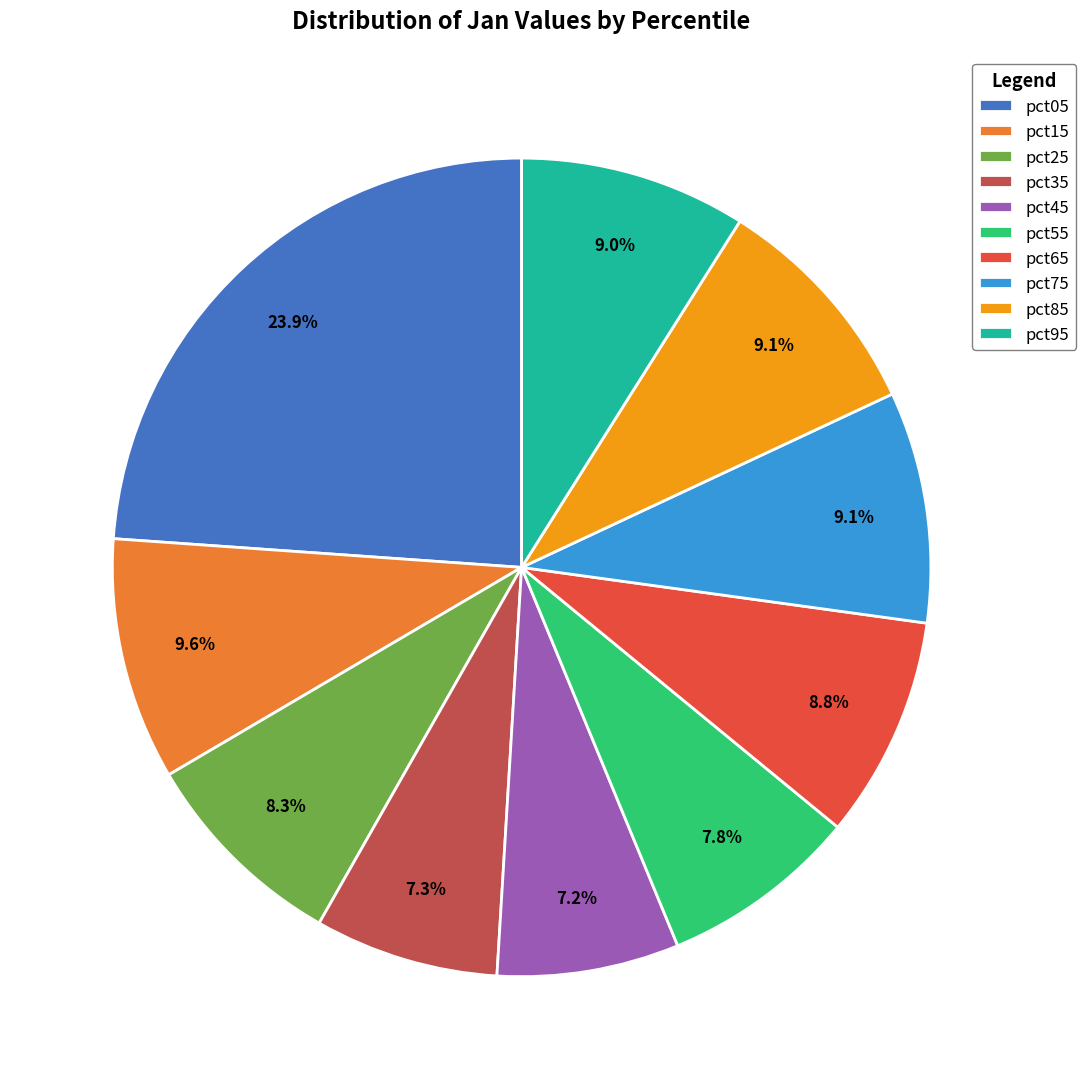

How many slices are in this pie chart?

10